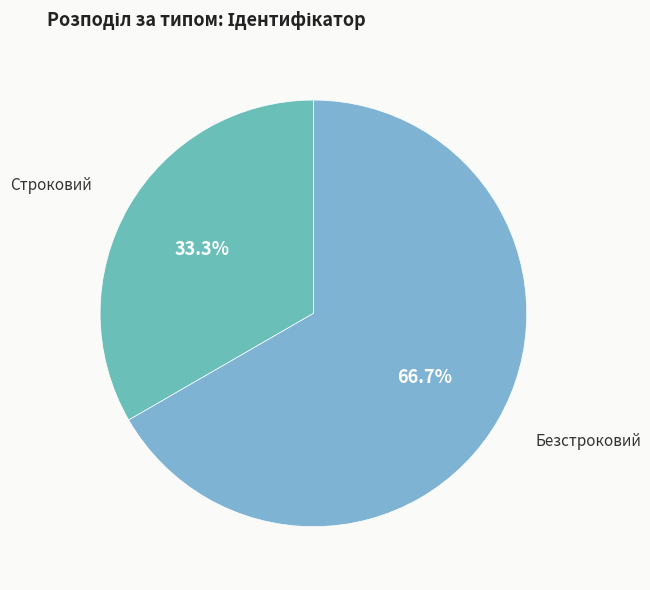

What percentage do Безстроковий and Строковий together represent?

100.0%